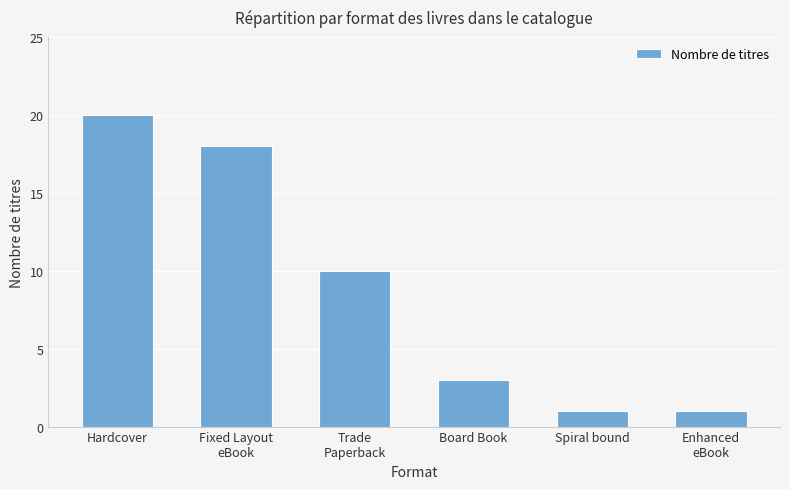

True or false: the data shows 0 at Enhanced
eBook.

False